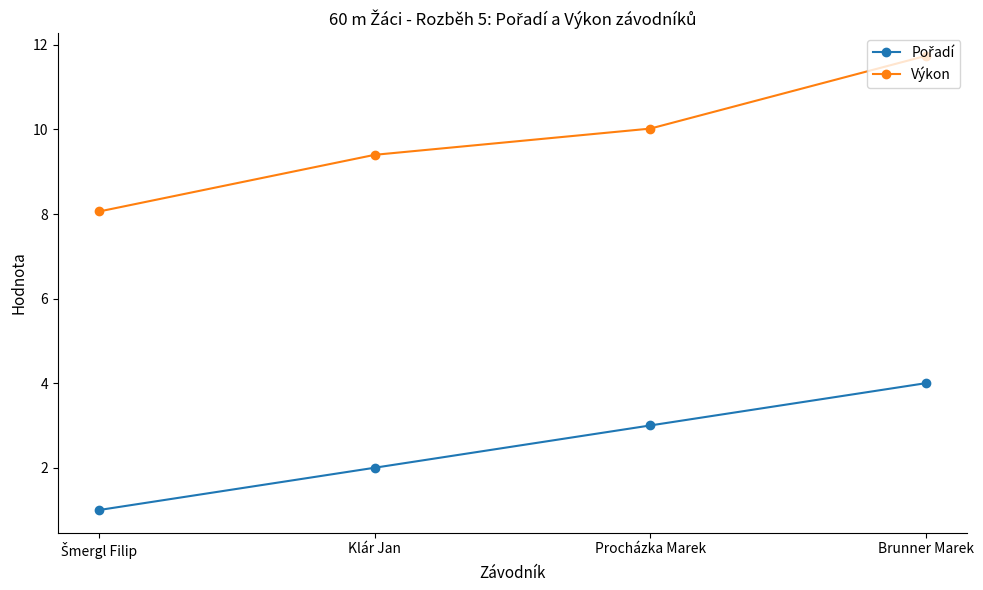

What is the approximate value of Výkon at Brunner Marek?

11.7